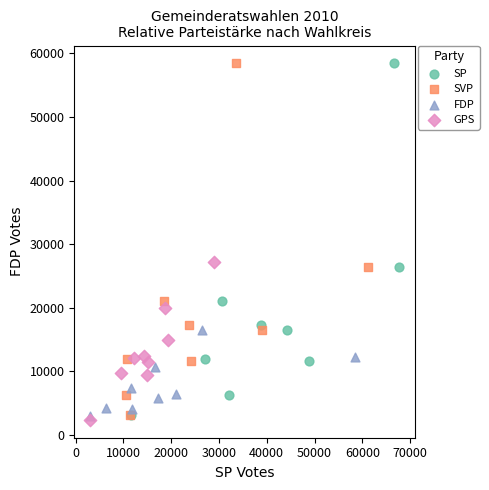

What are all the series names shown in the legend?

SP, SVP, FDP, GPS